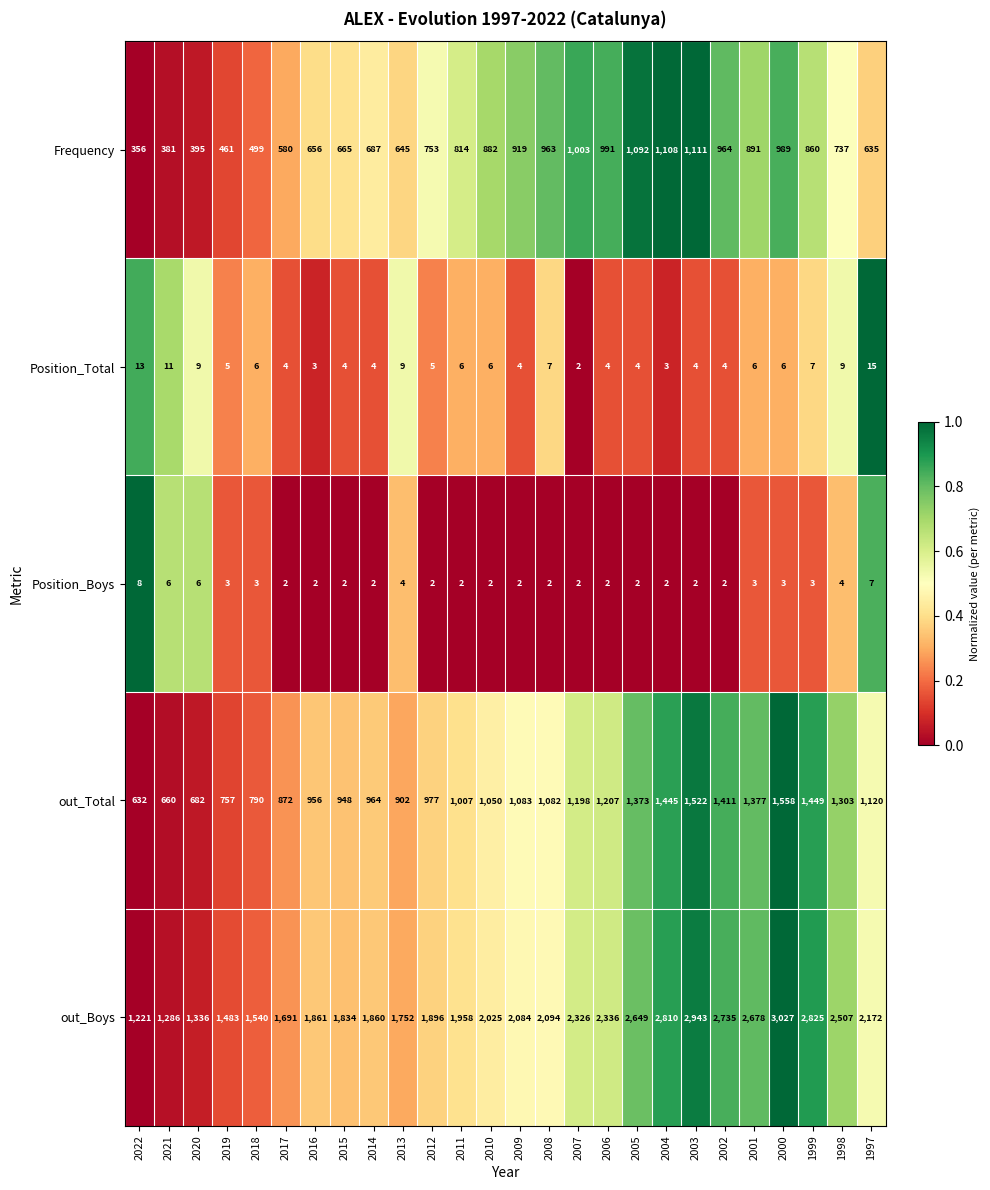

What is the average value of the Position_Total series?

6